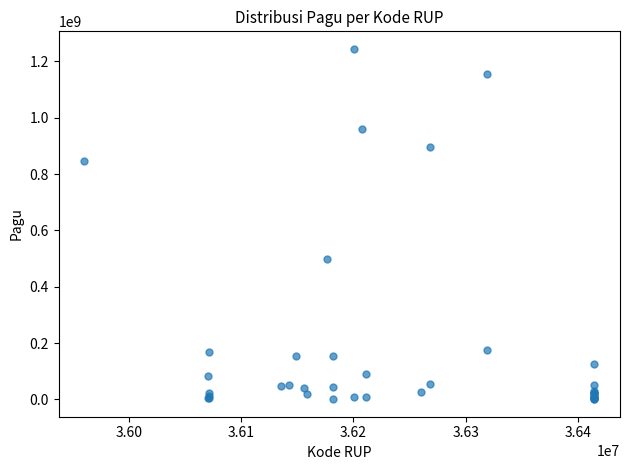

What Y value in the scatter plot is closest to 622840000?

499932000